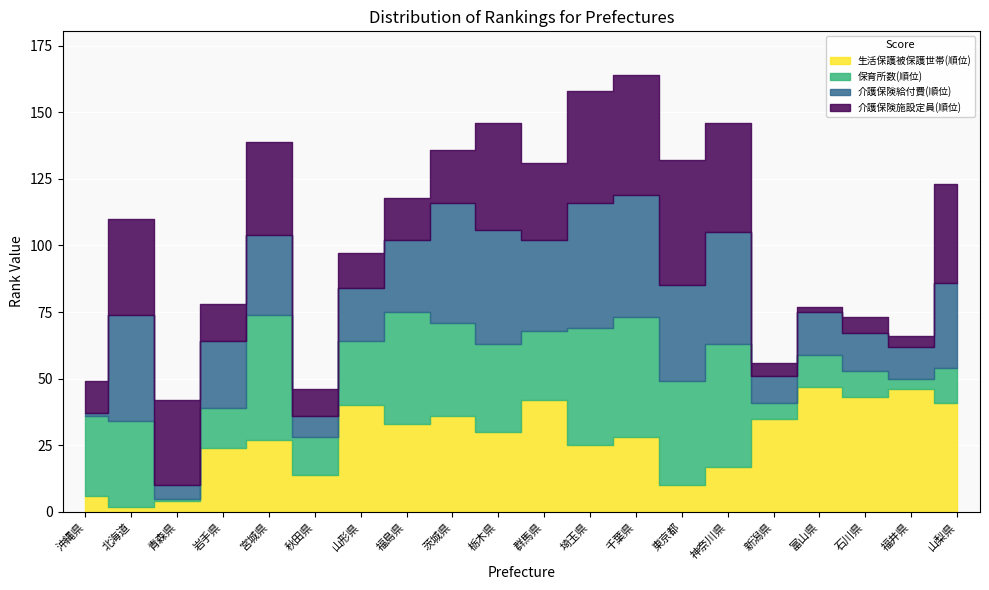

Where do 保育所数(順位) and 介護保険給付費(順位) first cross each other?

沖縄県 and 北海道